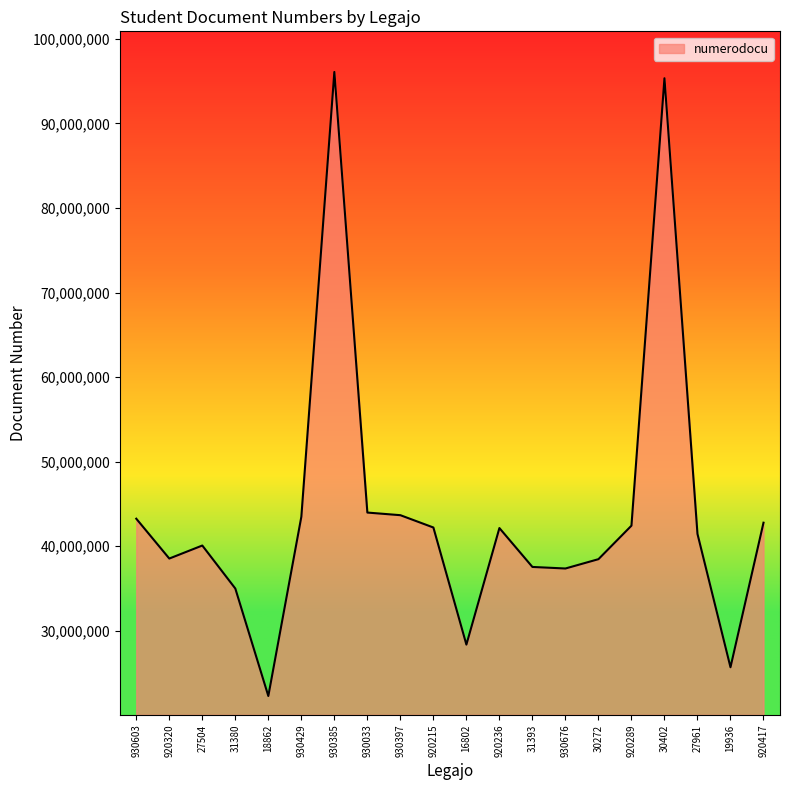

What is the maximum value shown in the chart?

96083591